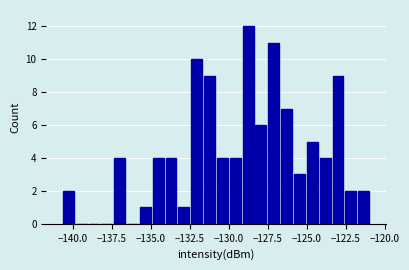

Around what value on the x-axis is the tallest bar? Give the approximate position of its centre, as read against the axis.

-129.0